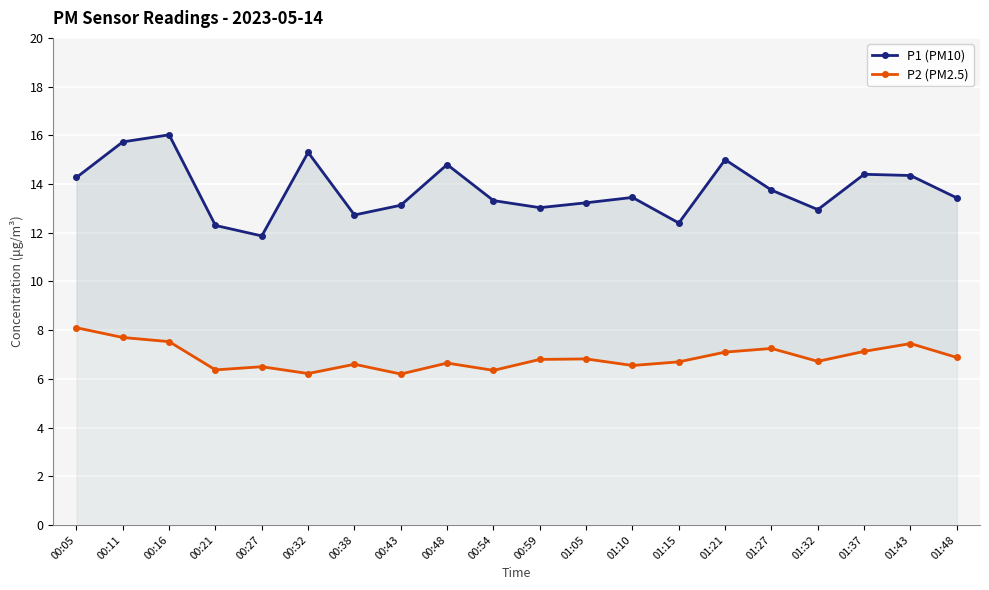

What is the label of the 18th point from the right?

00:16